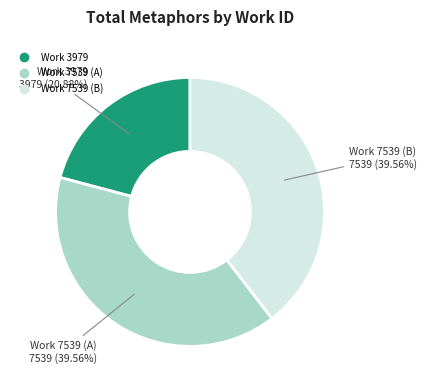

What is the smallest slice in the pie chart?

Work 3979